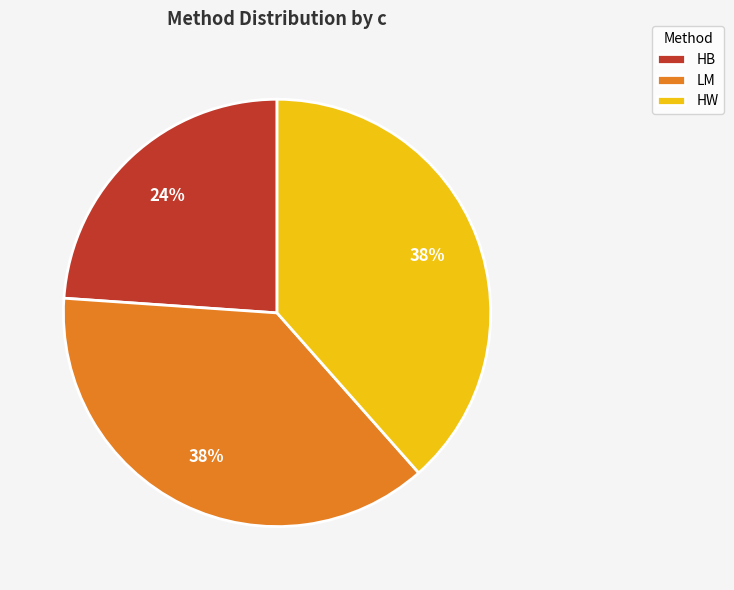

Which slice is the smallest?

HB